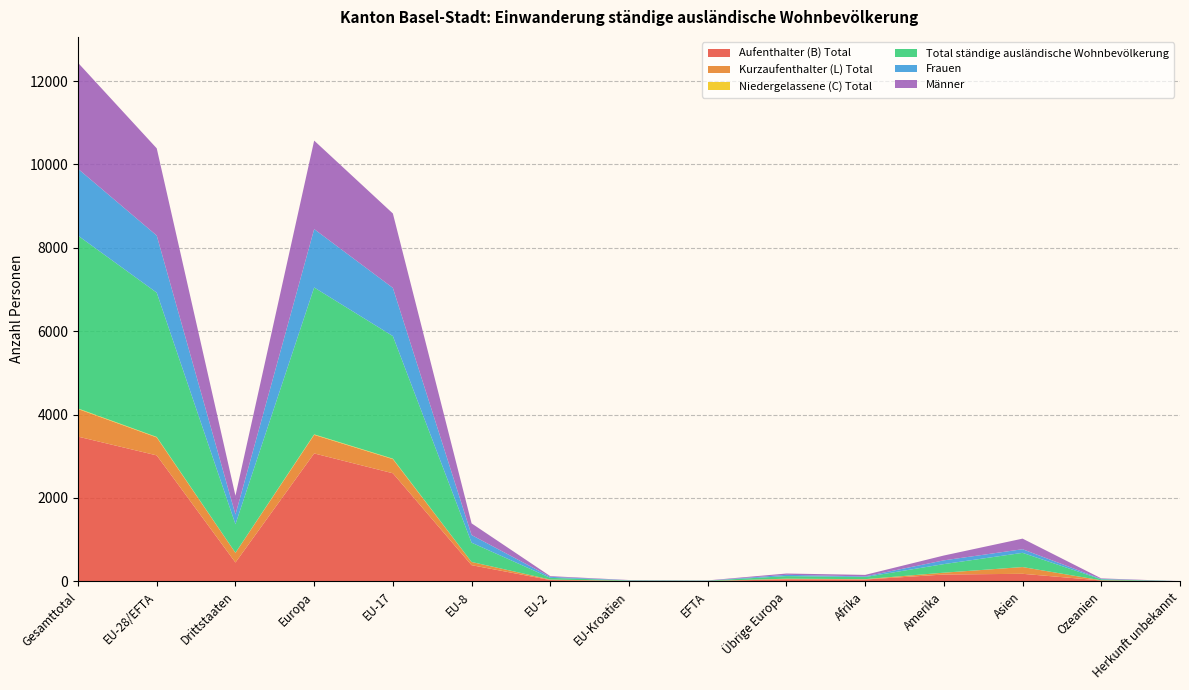

Reading right to left, what are all the values shown in this chart?

Aufenthalter (B) Total: 1	19	179	162	42	47	6	8	29	386	2591	3067	450	3020	3470
Kurzaufenthalter (L) Total: 0	4	162	44	8	14	1	2	12	77	339	445	232	431	663
Niedergelassene (C) Total: 0	0	0	0	1	1	0	0	0	0	11	12	2	11	13
Total ständige ausländische Wohnbevölkerung: 1	23	341	206	51	62	7	10	41	463	2941	3524	684	3462	4146
Frauen: 0	10	87	90	15	31	2	5	24	183	1156	1401	233	1370	1603
Männer: 1	13	254	116	36	31	5	5	17	280	1785	2123	451	2092	2543